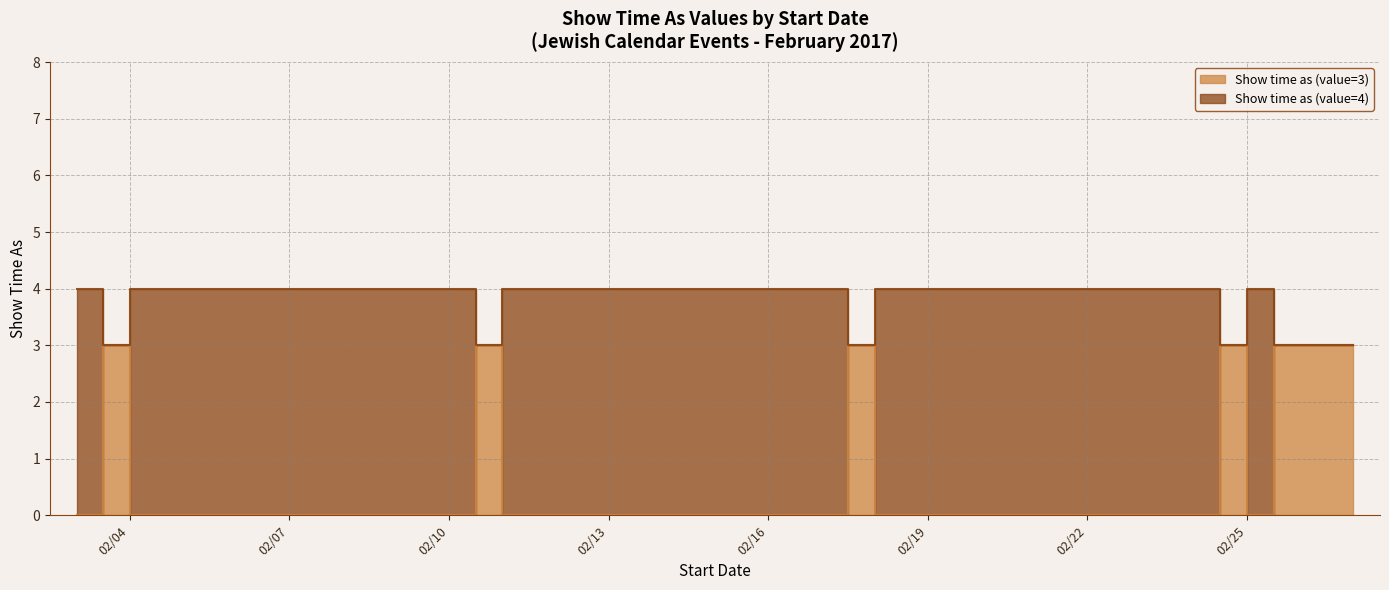

Is the value of Show time as (value=3) at 2/3/2017 greater than the value of Show time as (value=4) at 2/18/2017?

No